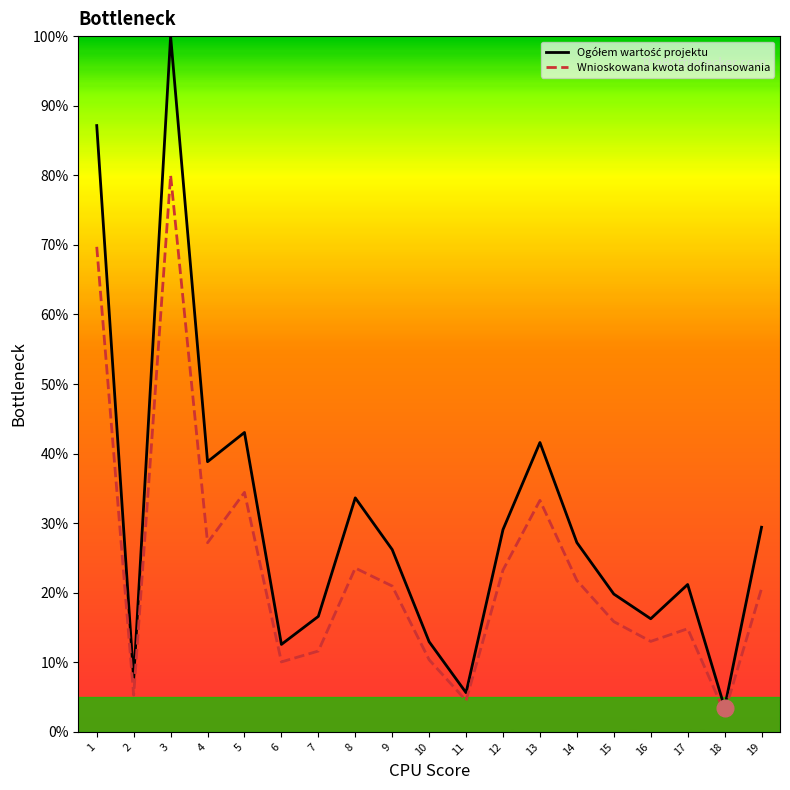

The Ogółem wartość projektu series shows 0.4 at 5. True or false?

True